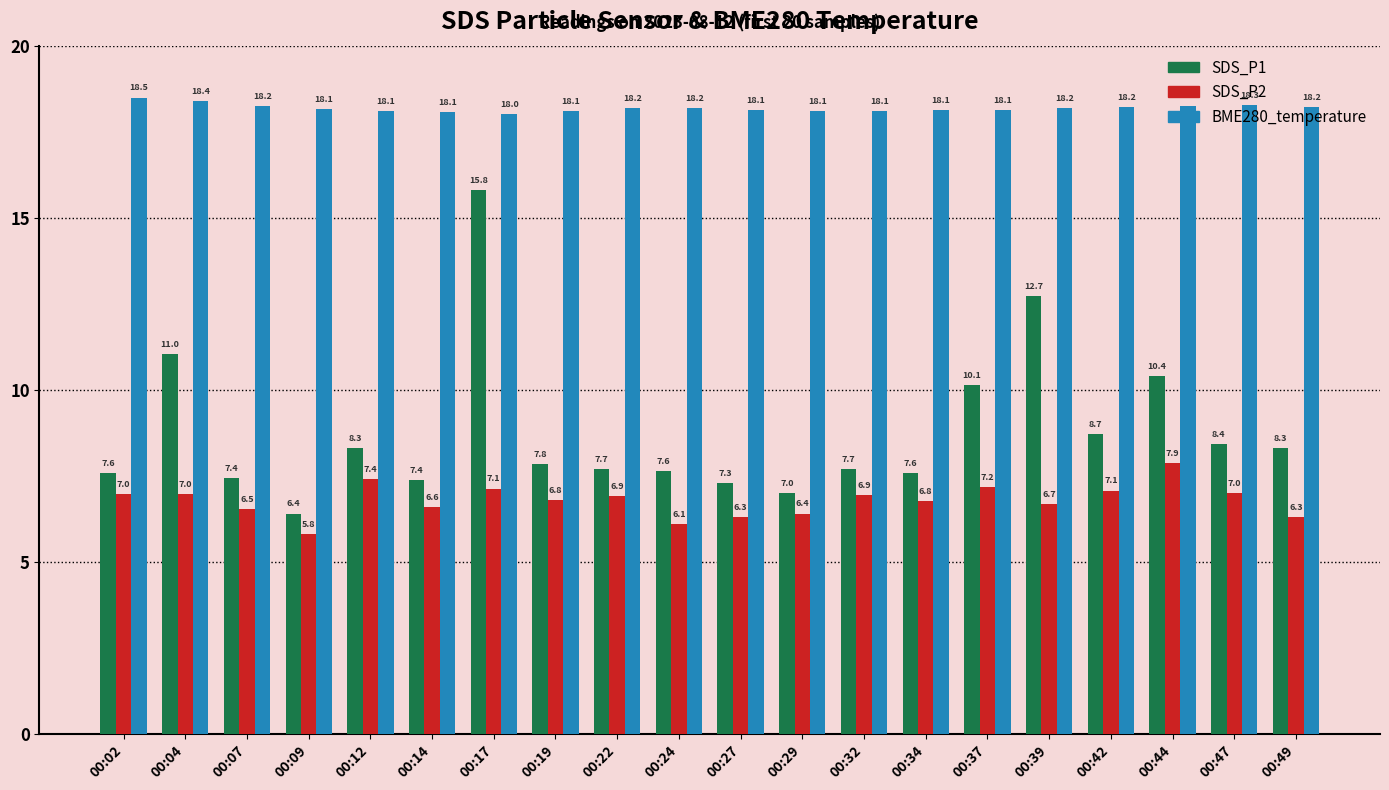

Does the chart contain stacked bars?

No